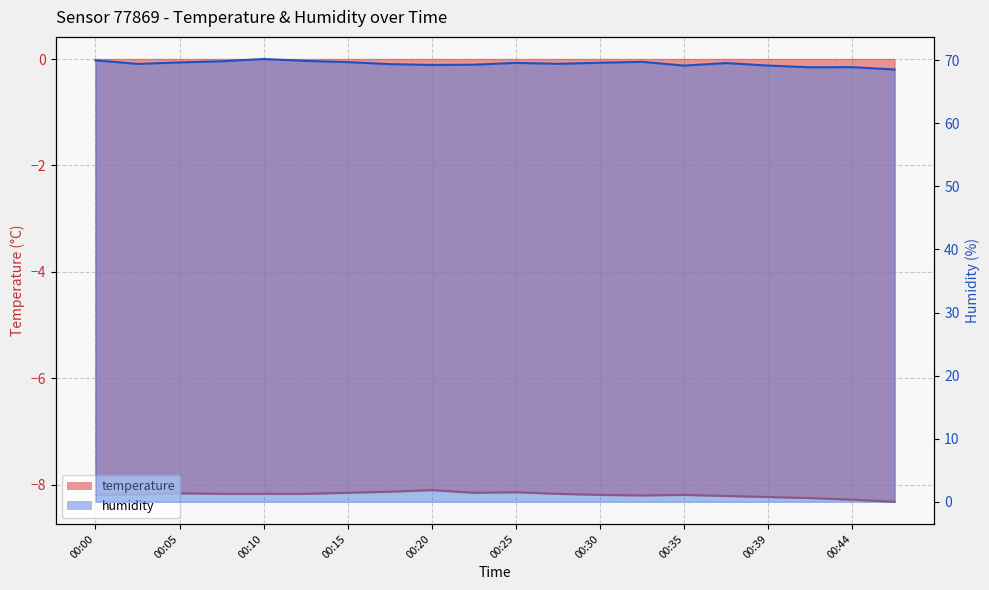

Count the number of data series in this chart.

2